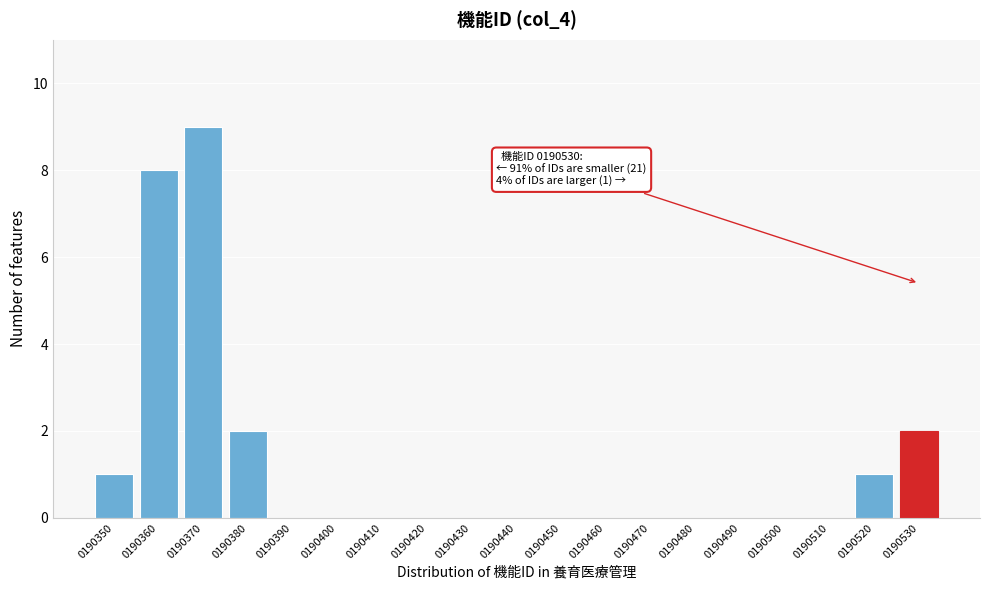

Reading left to right, transcribe all the data shown in this chart.

0190350=1	0190360=8	0190370=9	0190380=2	0190390=0	0190400=0	0190410=0	0190420=0	0190430=0	0190440=0	0190450=0	0190460=0	0190470=0	0190480=0	0190490=0	0190500=0	0190510=0	0190520=1	0190530=2